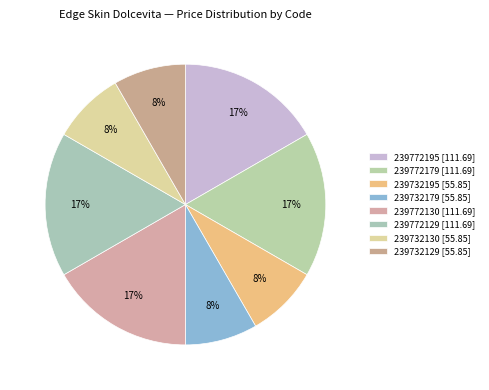

Which slice is the largest?

239772195